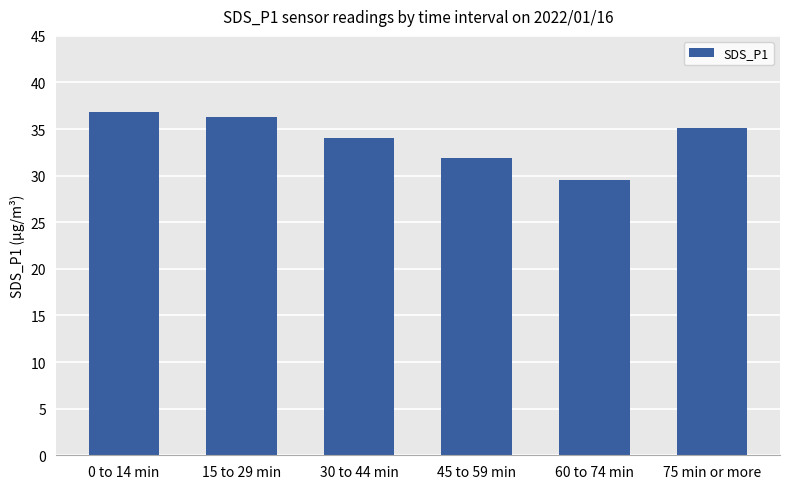

What is the greatest value displayed?

36.8